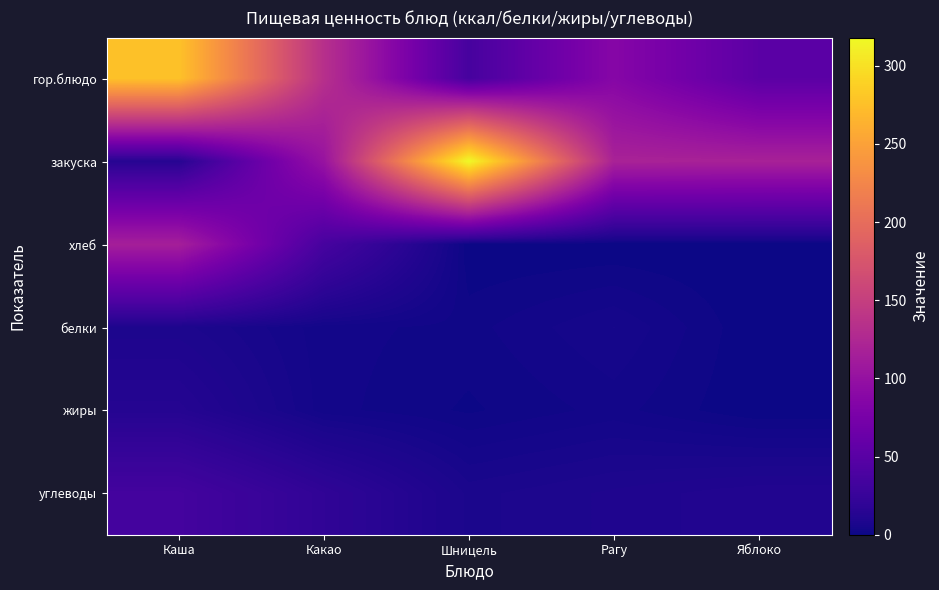

Reading left to right, extract all data points from this chart.

гор.блюдо: Каша=277	Какао=134	Шницель=36	Рагу=87	Яблоко=52
закуска: Каша=14	Какао=102	Шницель=318	Рагу=119	Яблоко=118
хлеб: Каша=115	Какао=36	Шницель=0	Рагу=0	Яблоко=0
белки: Каша=8	Какао=3	Шницель=2	Рагу=5	Яблоко=0
жиры: Каша=13	Какао=3	Шницель=1	Рагу=3	Яблоко=0
углеводы: Каша=34	Какао=20	Шницель=7	Рагу=9	Яблоко=11